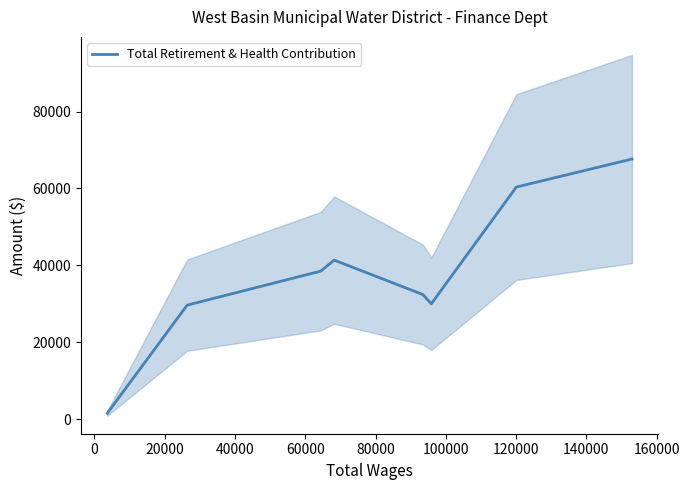

How many interior local valleys (lower than both neighbors) does the data have?

1